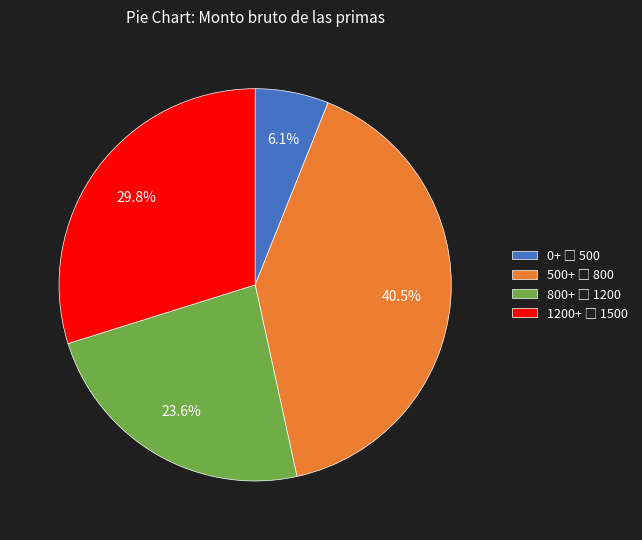

How many segments does this pie chart have?

4